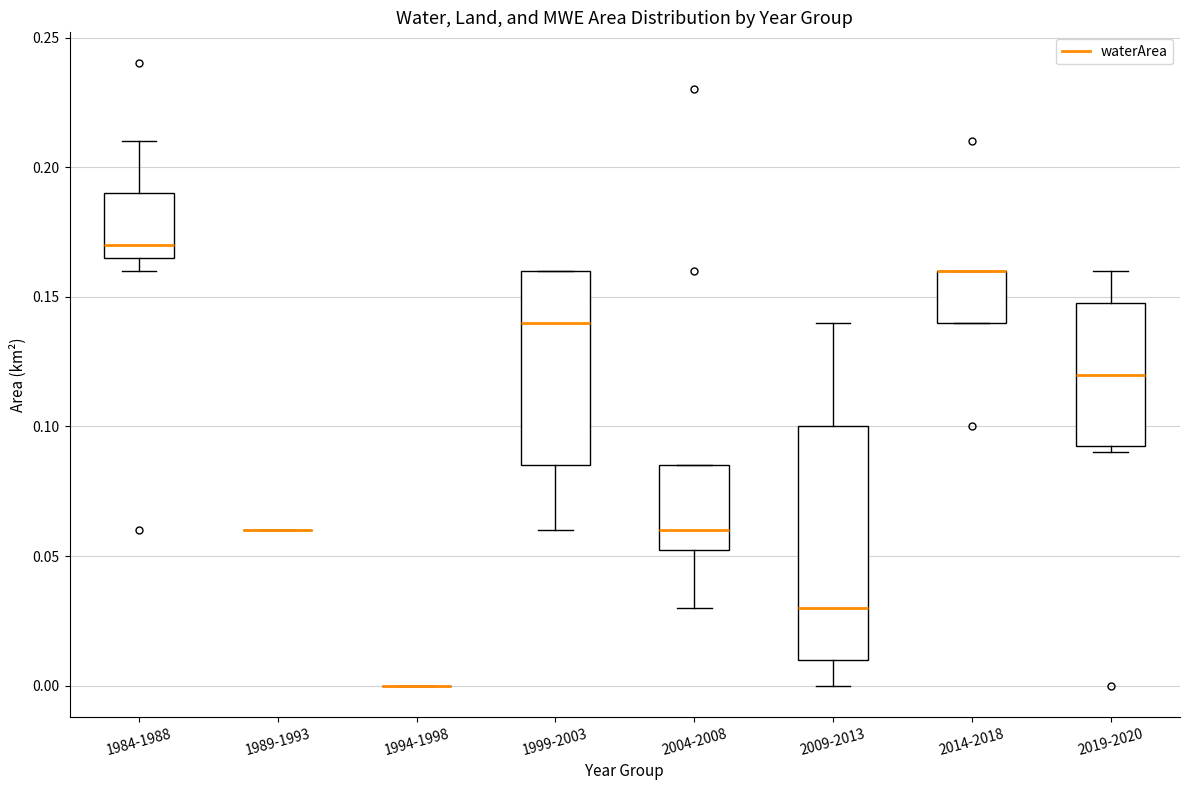

Comparing the boxes themselves (not the whiskers), which one is the tallest?

2009-2013